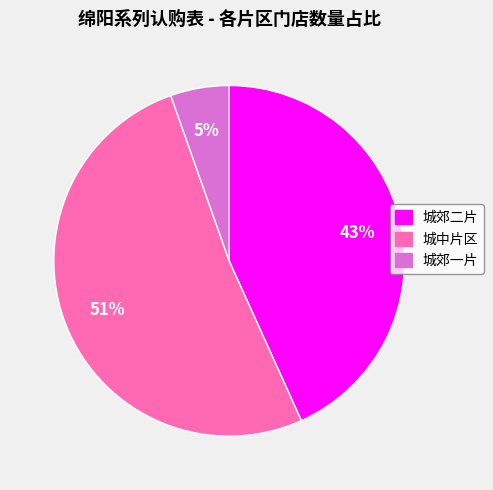

Rank the categories by value from highest to lowest.

城中片区, 城郊二片, 城郊一片